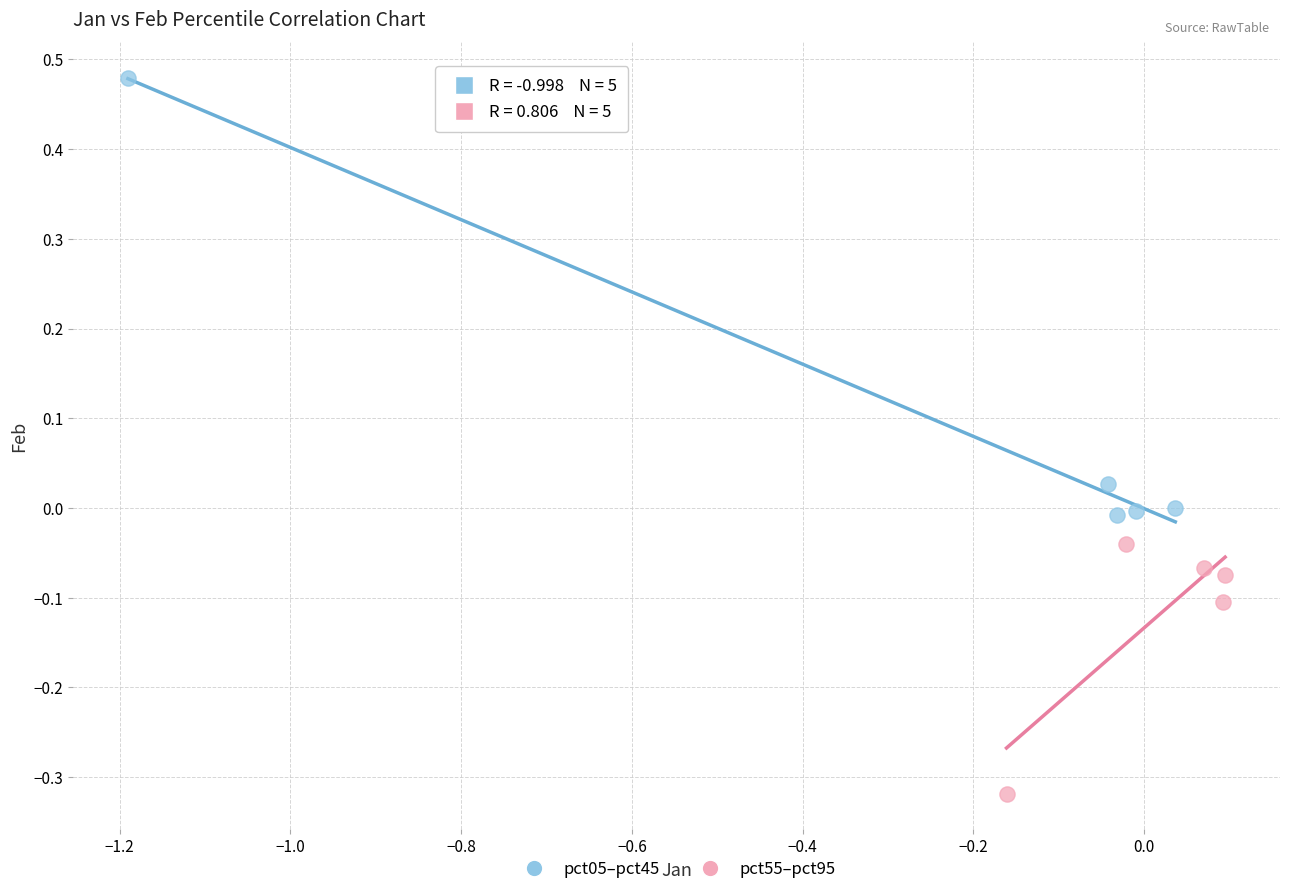

Which series has the largest Y range (max minus min)?

pct05–pct45